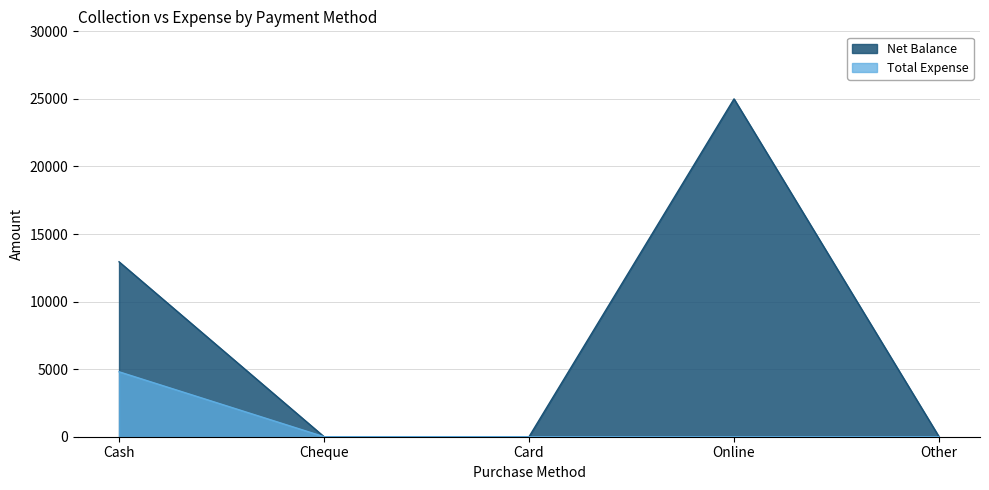

Which has a higher value, Cheque or Cash?

Cash